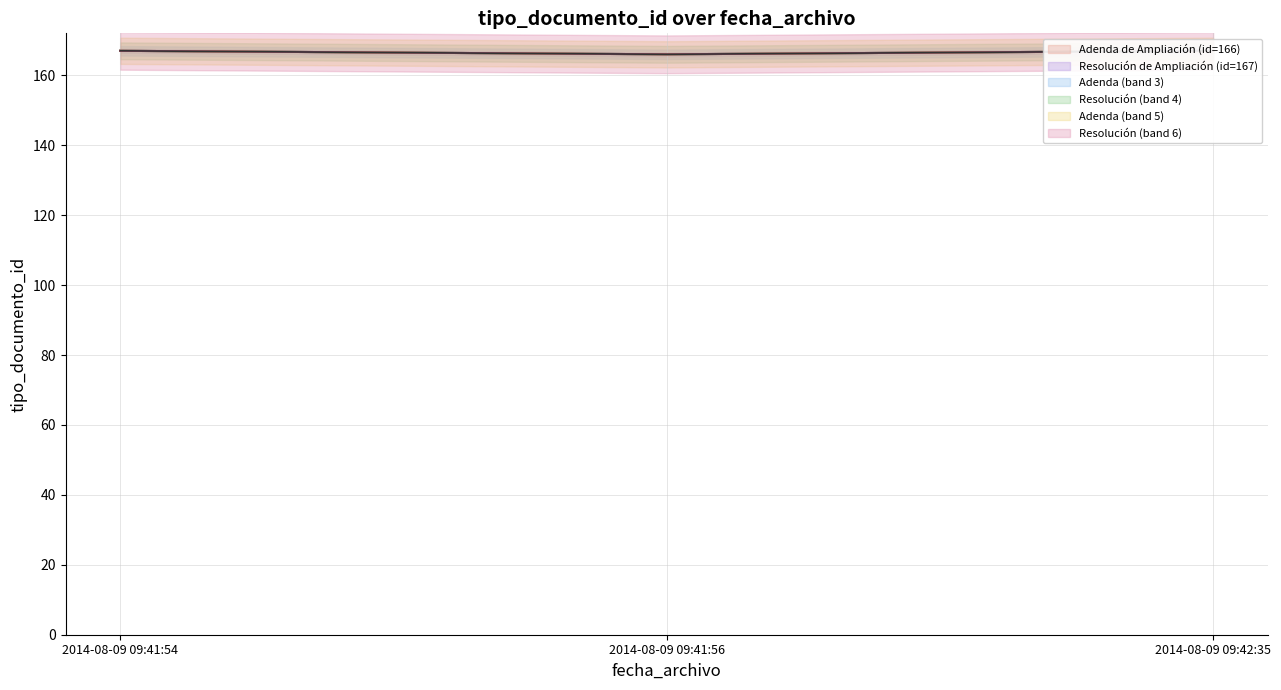

Is it true that the value at 2014-08-09 09:42:35 is 45?

False